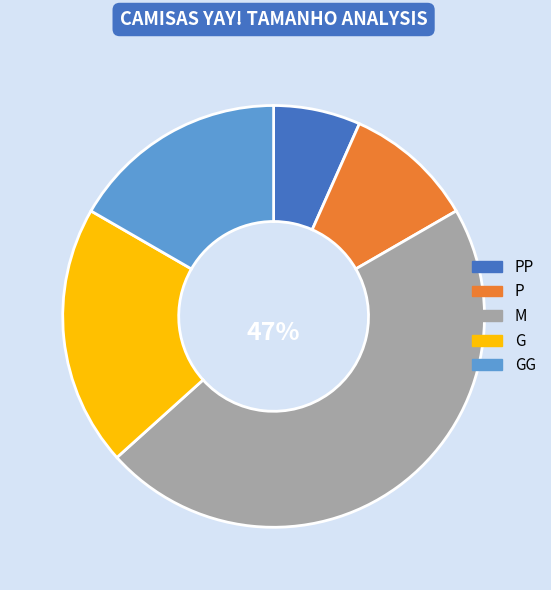

To the nearest percent, what is the average slice percentage?

20%